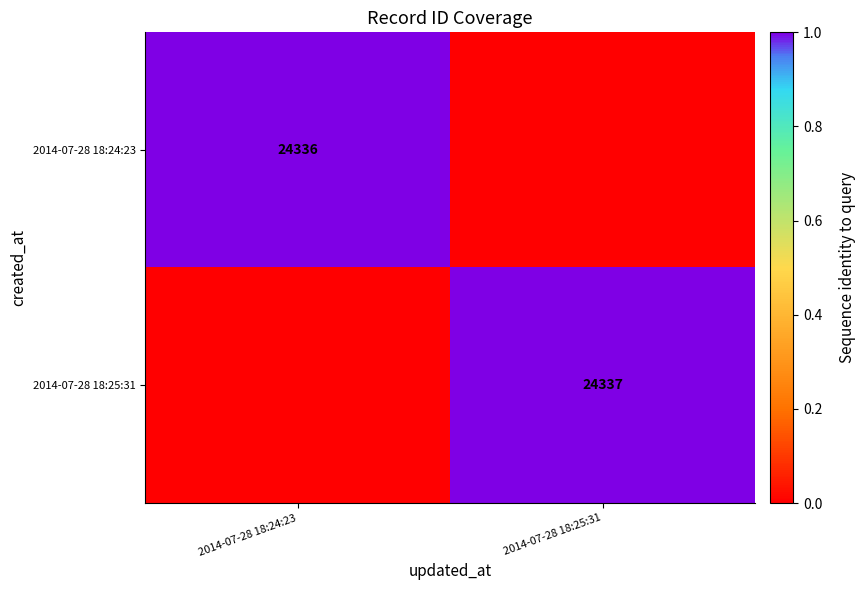

What is the greatest value displayed?

1.0